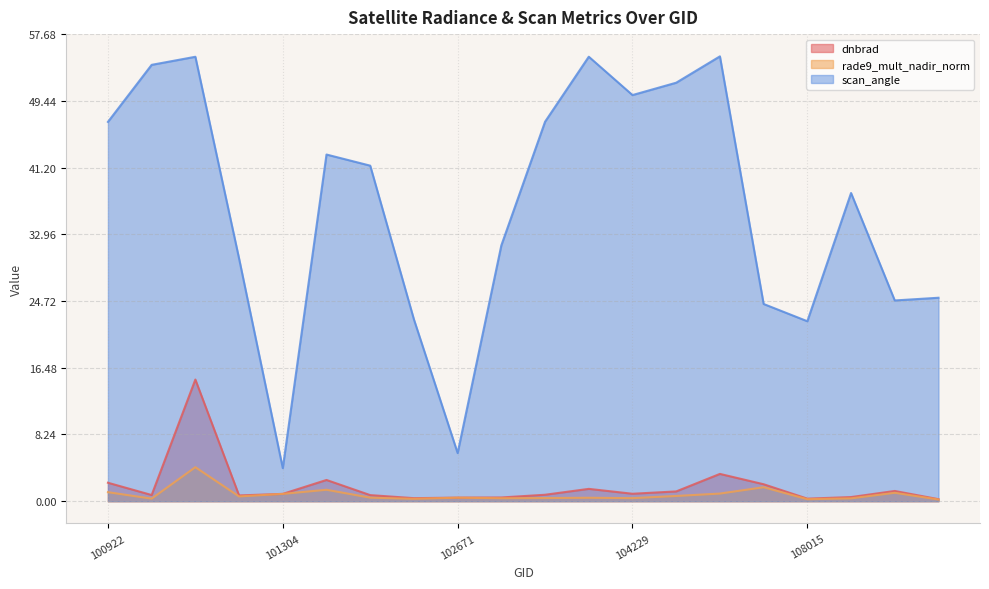

Between 104229 and 113184, which series saw the biggest shift?

scan_angle